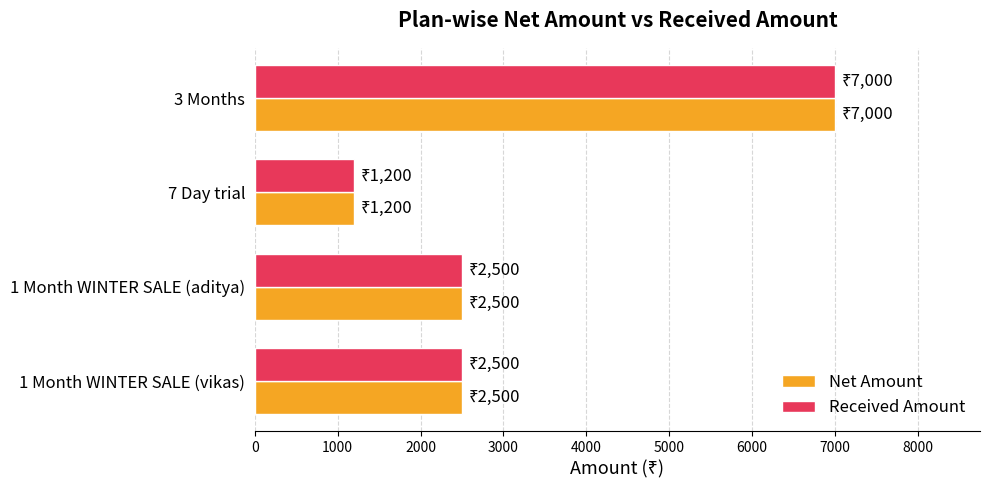

What is the total value across all series at 3 Months?

14000